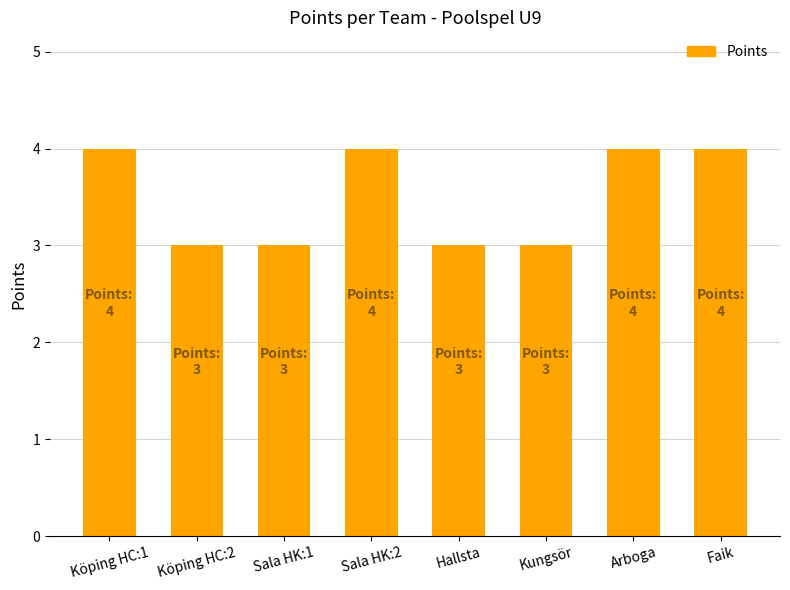

What is the greatest value displayed?

4